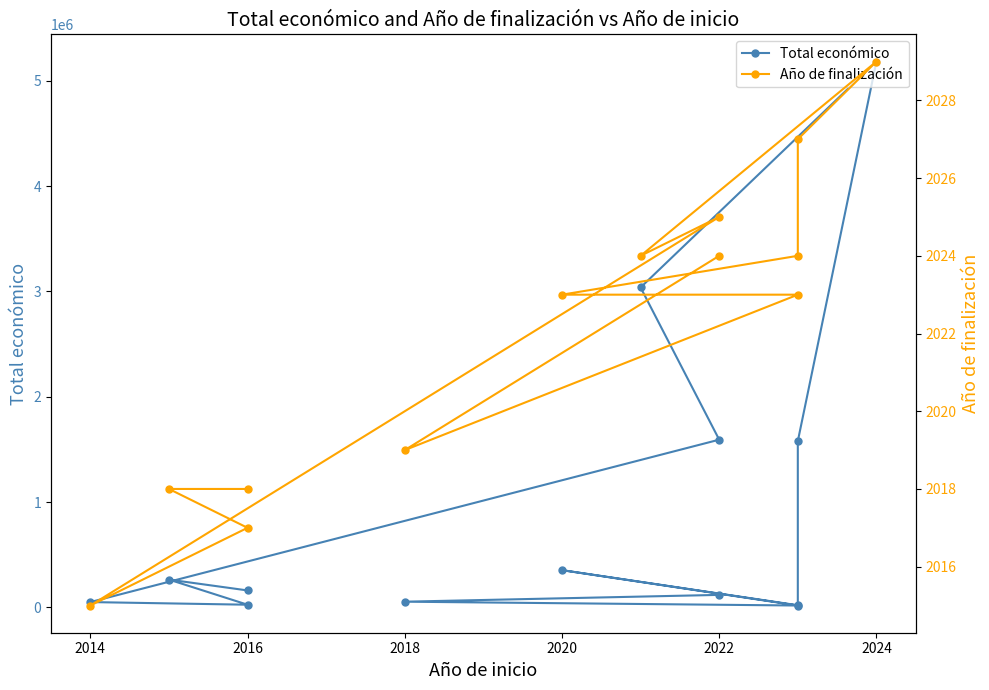

What is the maximum value for Total económico?

5183382